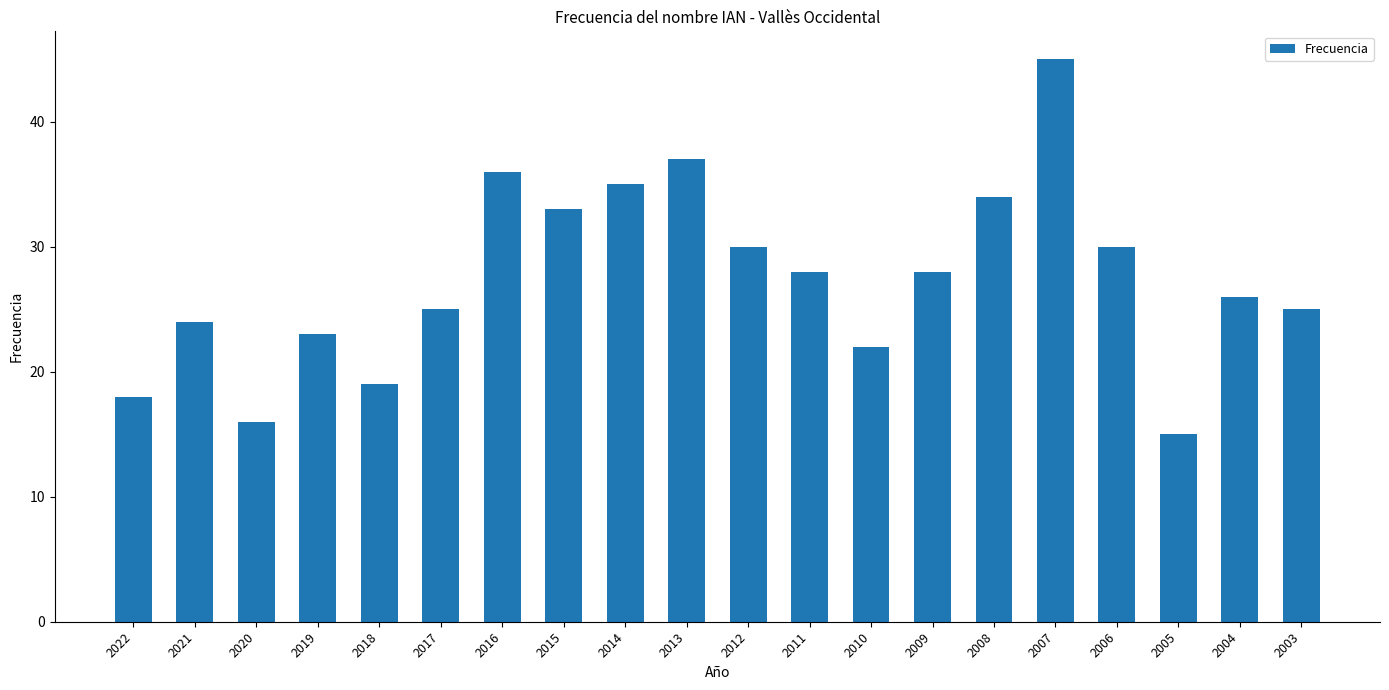

The chart shows a value of 28 at 2009. True or false?

True